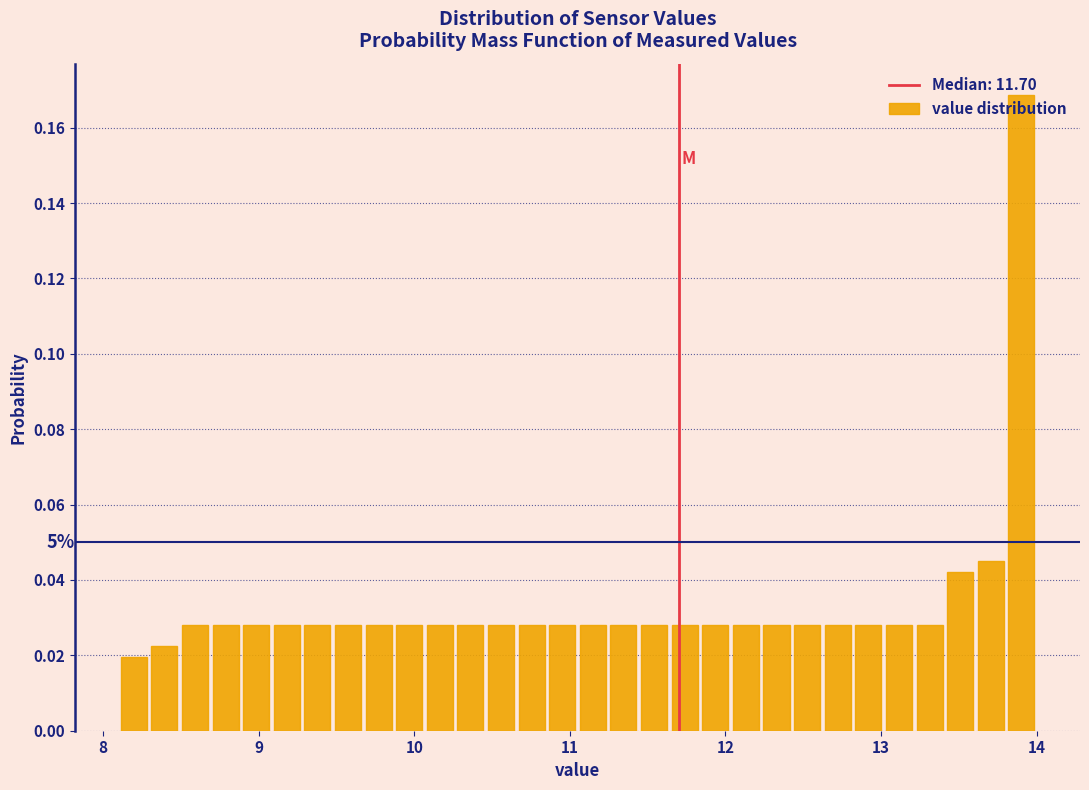

Read against the x-axis, roughly where is the centre of the tallest bar?

13.9